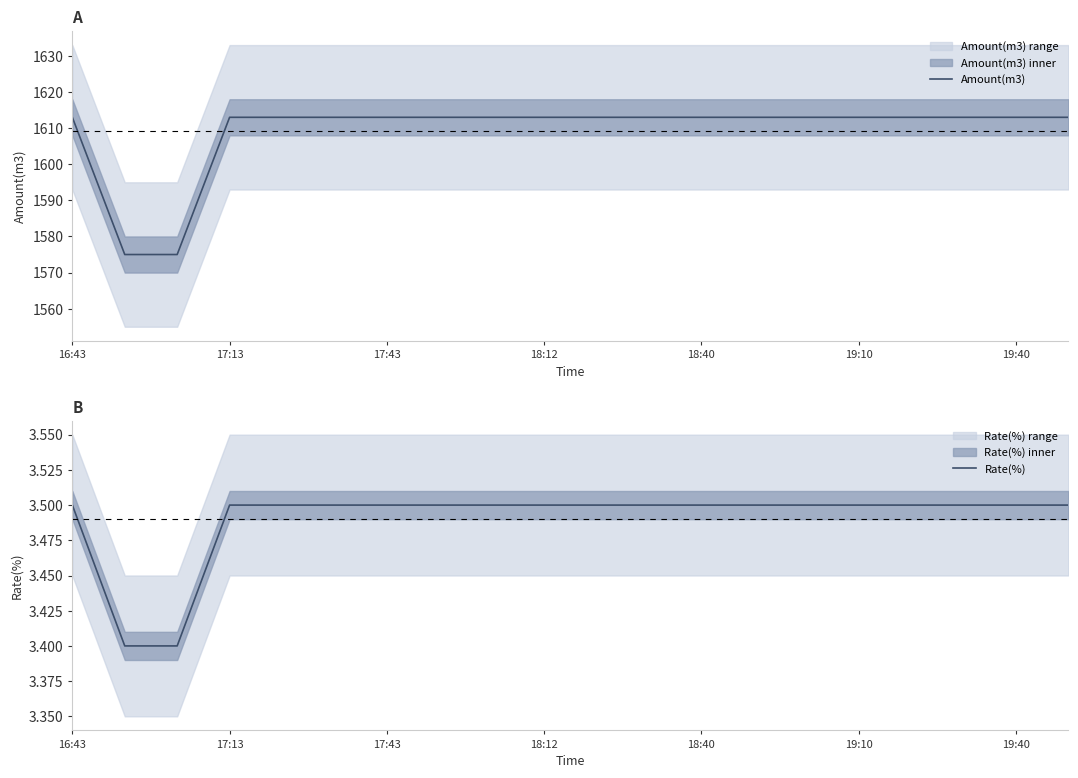

What is the greatest value displayed?

1613.0